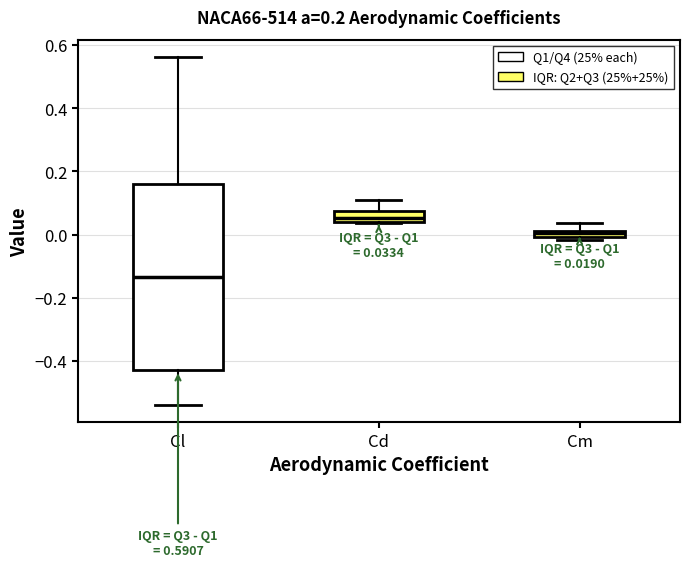

Which box's median line is the lowest?

Cl